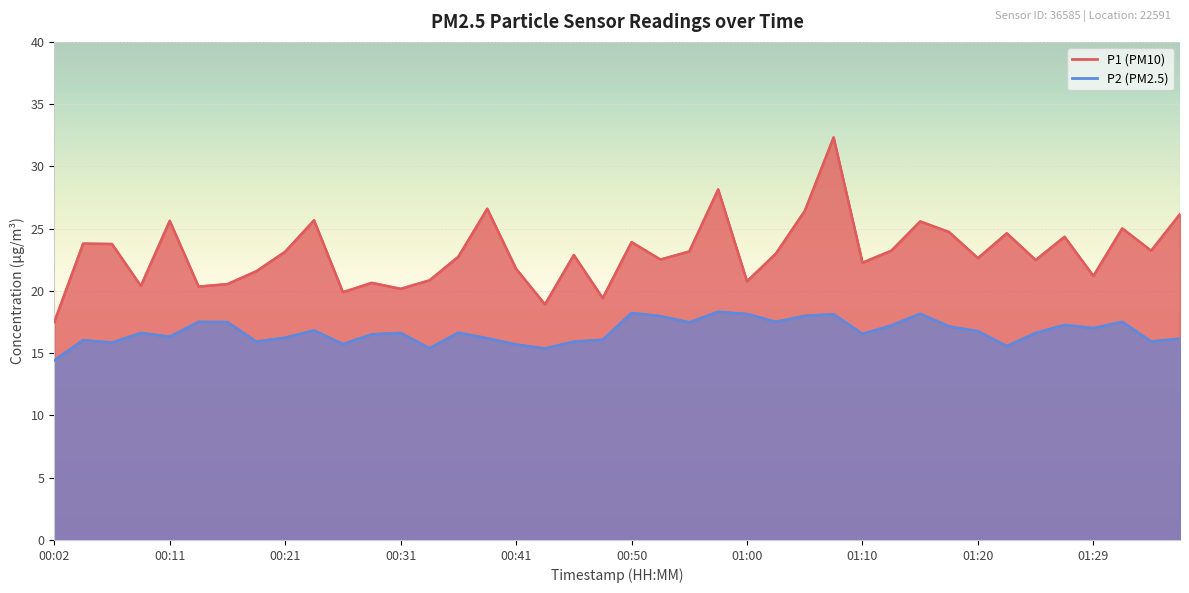

True or false: P2 and P1 intersect in this chart.

False